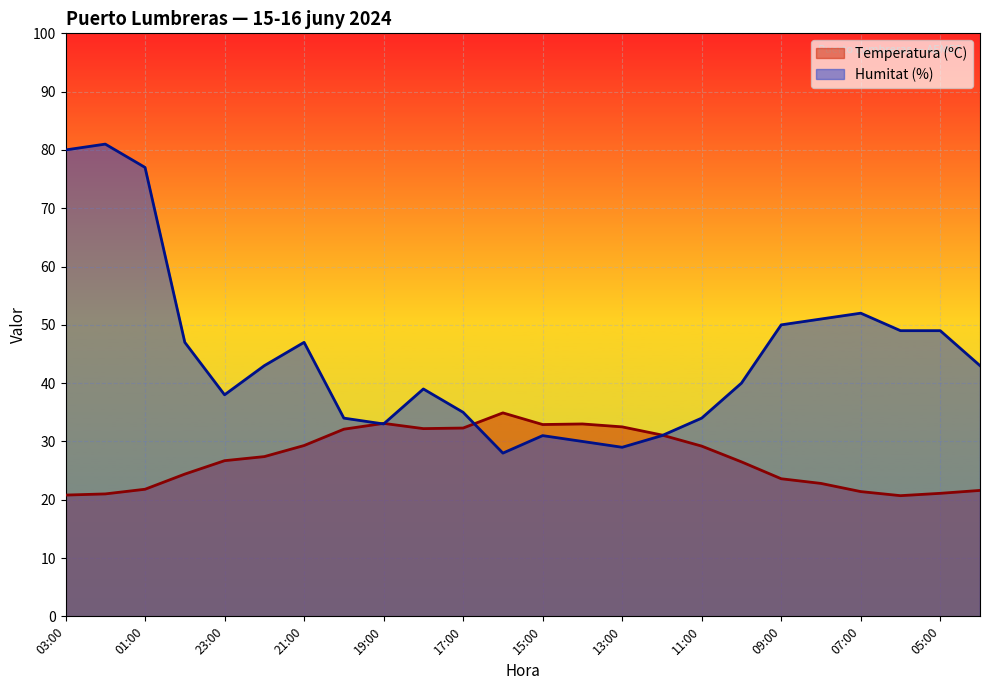

How many data points in Temperatura (ºC) are above 27?

12